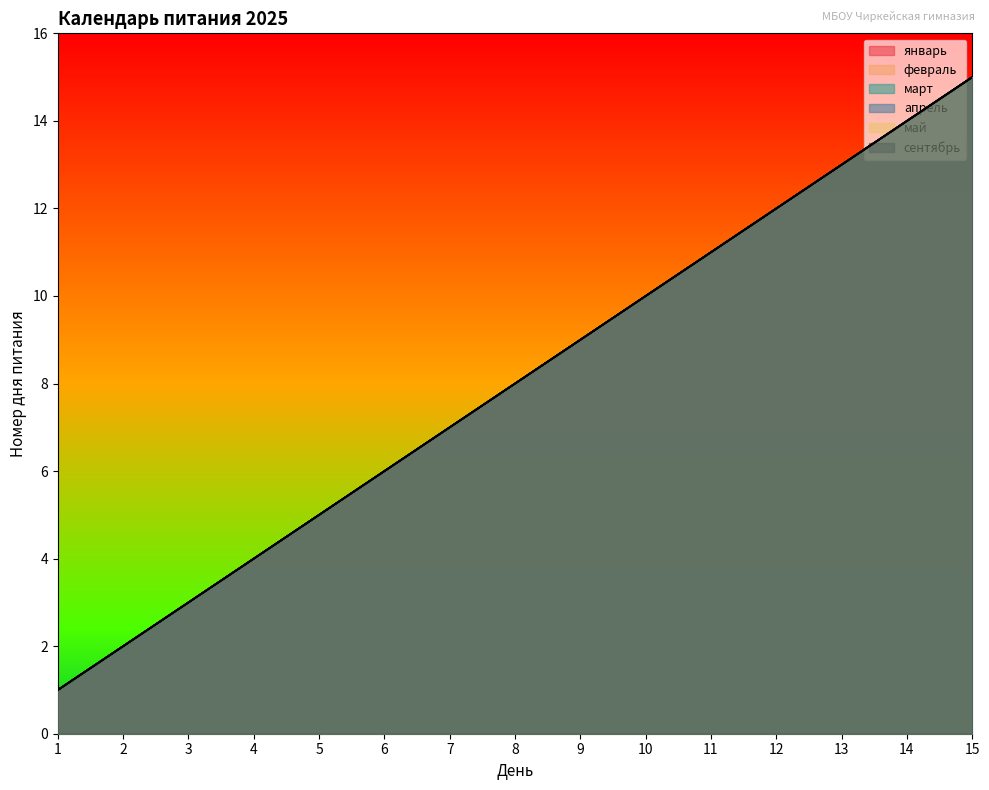

List the labels in order of апрель value, largest first.

15, 14, 13, 12, 11, 10, 9, 8, 7, 6, 5, 4, 3, 2, 1